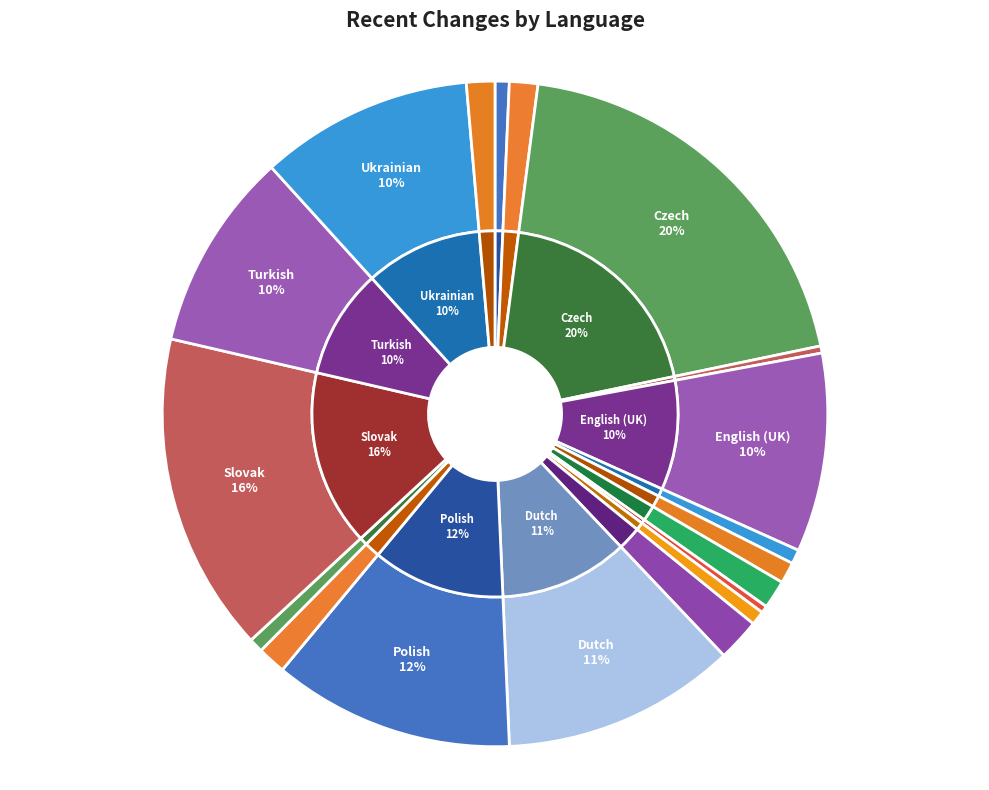

Does Arabic account for over 50% of the chart?

No